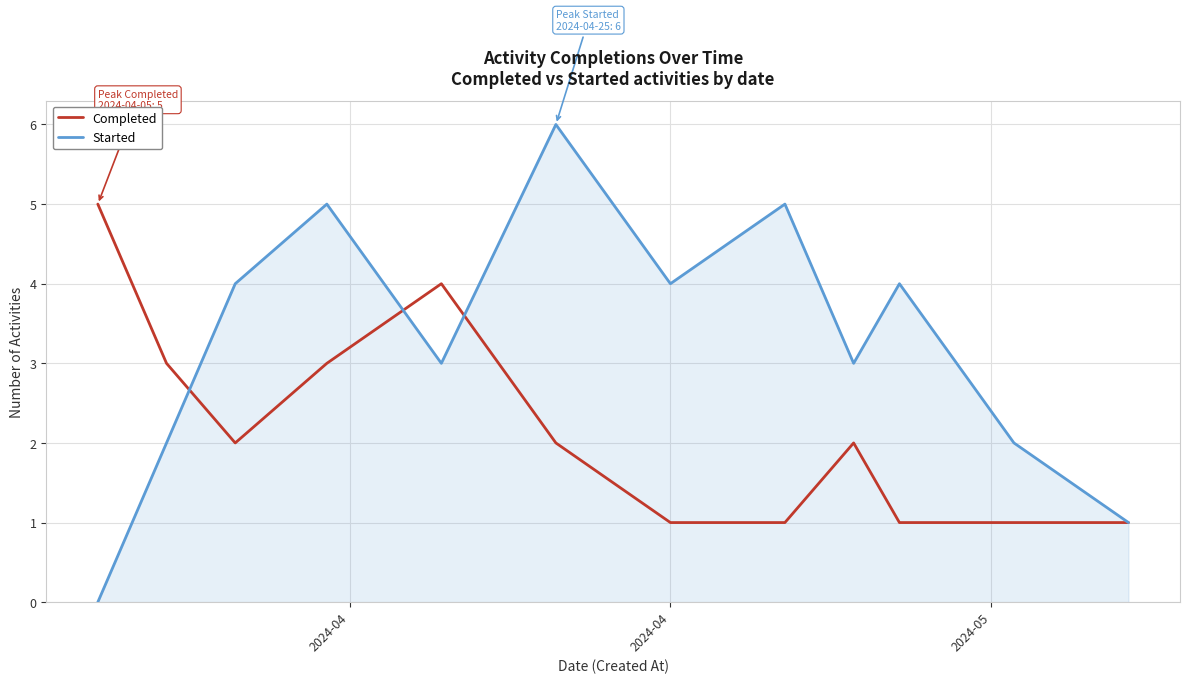

Reading right to left, transcribe all the data shown in this chart.

Completed: 1	1	1	2	1	1	2	4	3	2	3	5
Started: 1	2	4	3	5	4	6	3	5	4	2	0